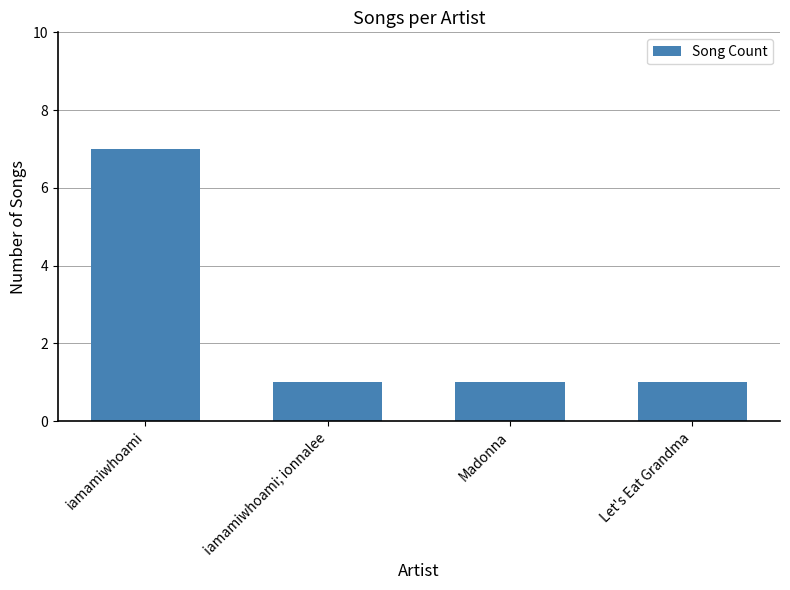

The value at iamamiwhoami; ionnalee is 1. True or false?

True